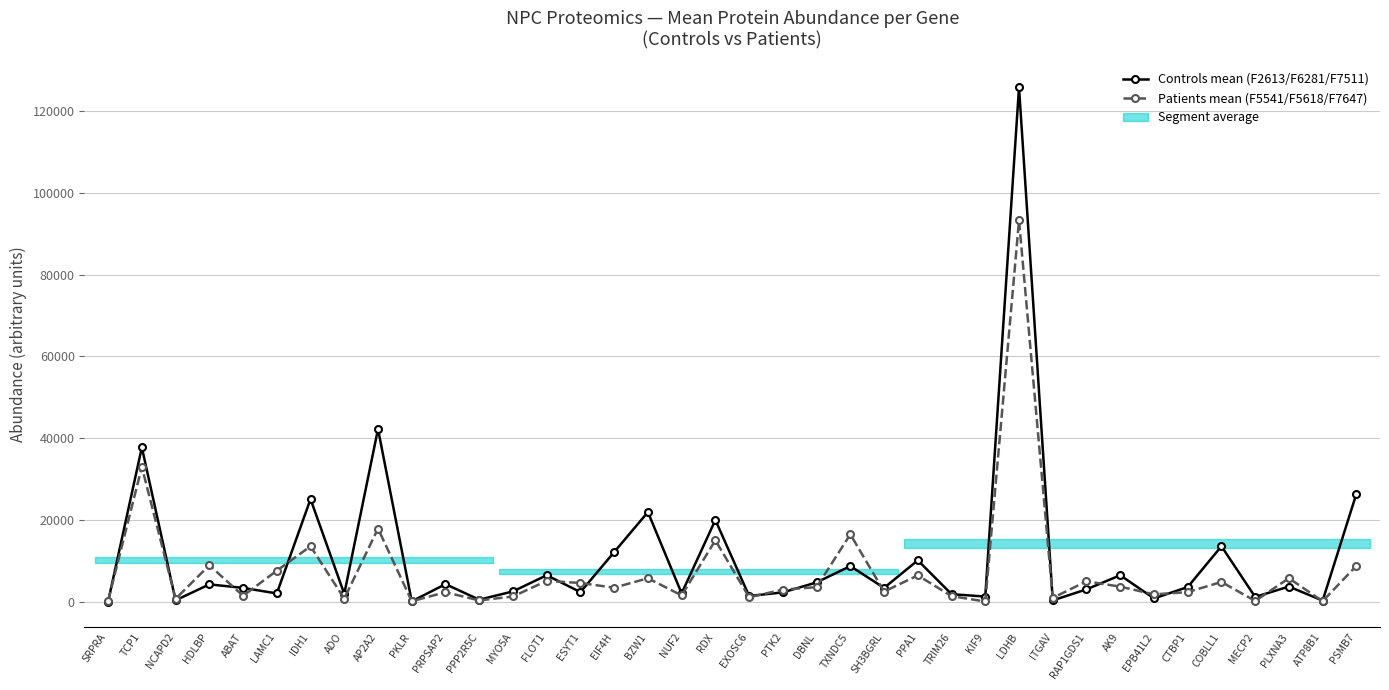

Where does the Patients mean (F5541/F5618/F7647) series first go above 3375?

TCP1